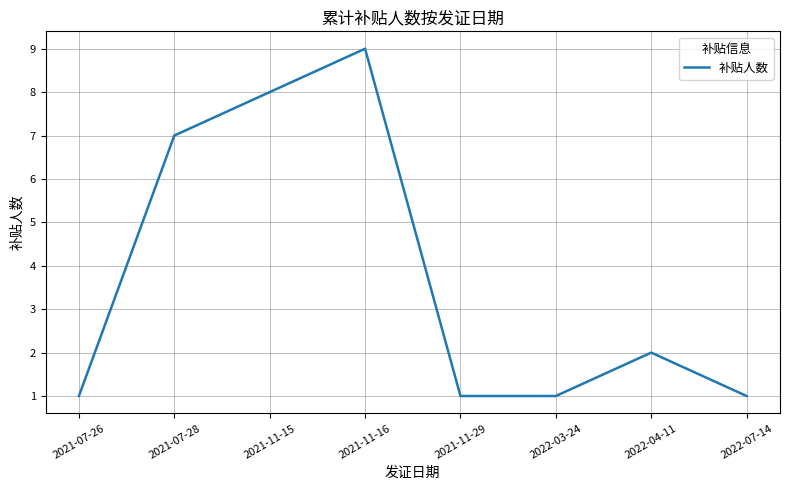

What position from the left is 2022-03-24?

6